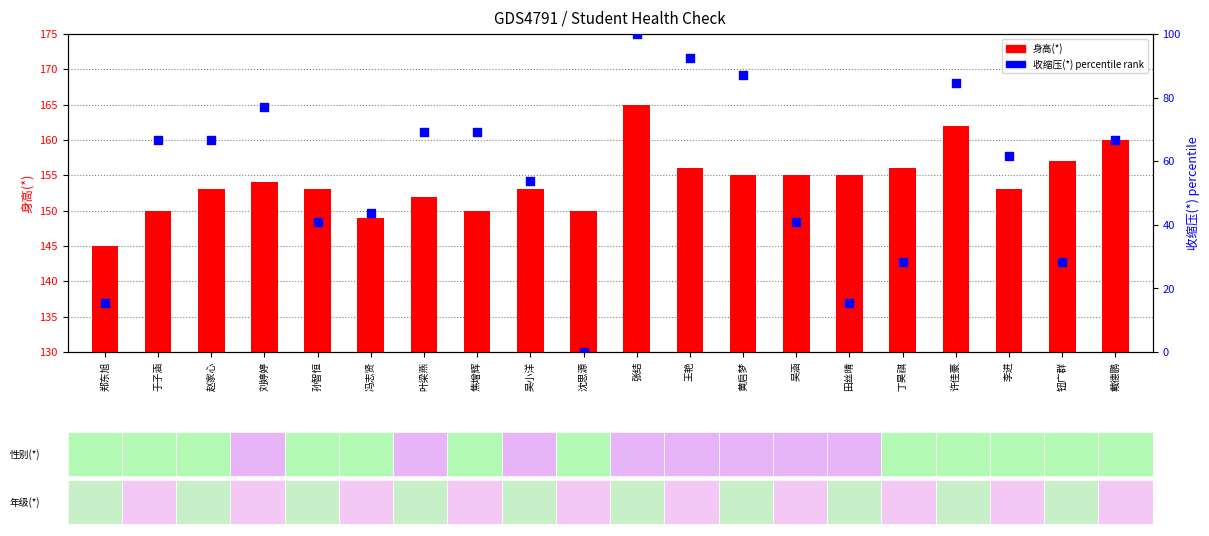

What is the total value across all series at 田丝晴?

170.4